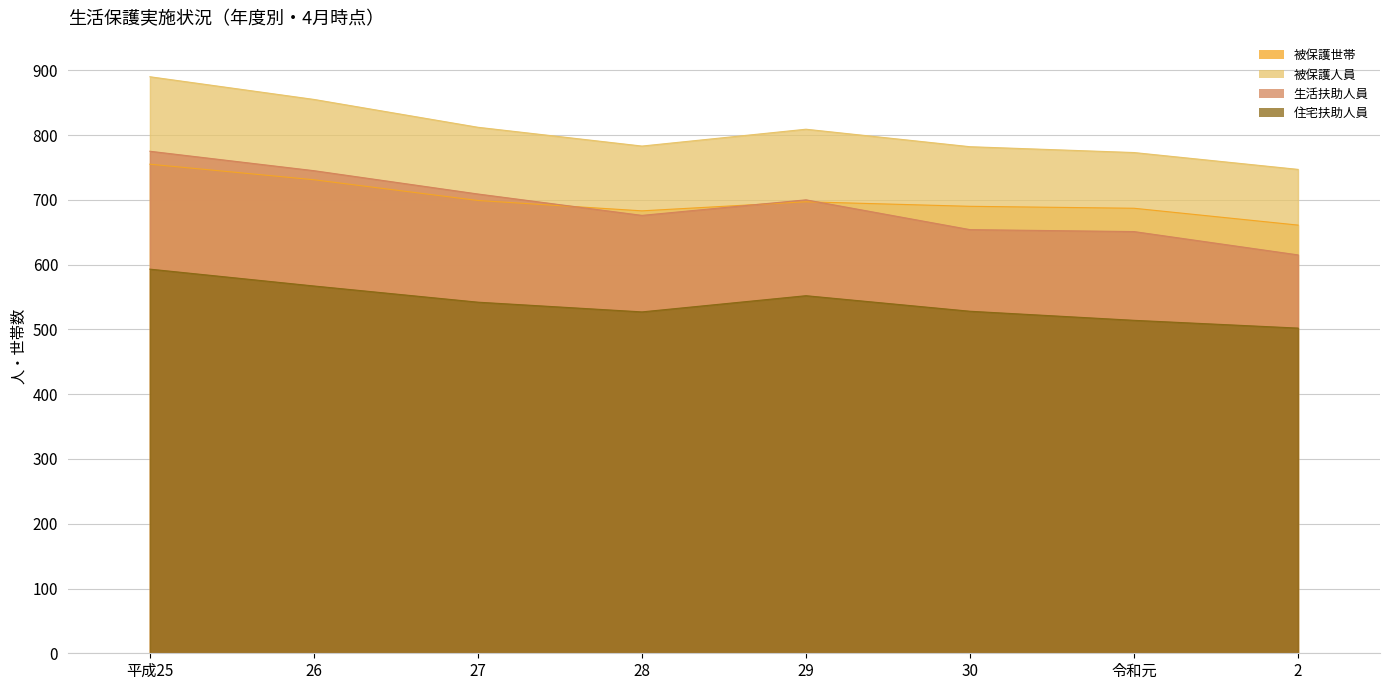

What is the value of the 被保護人員 point at the 3rd from the left?

812